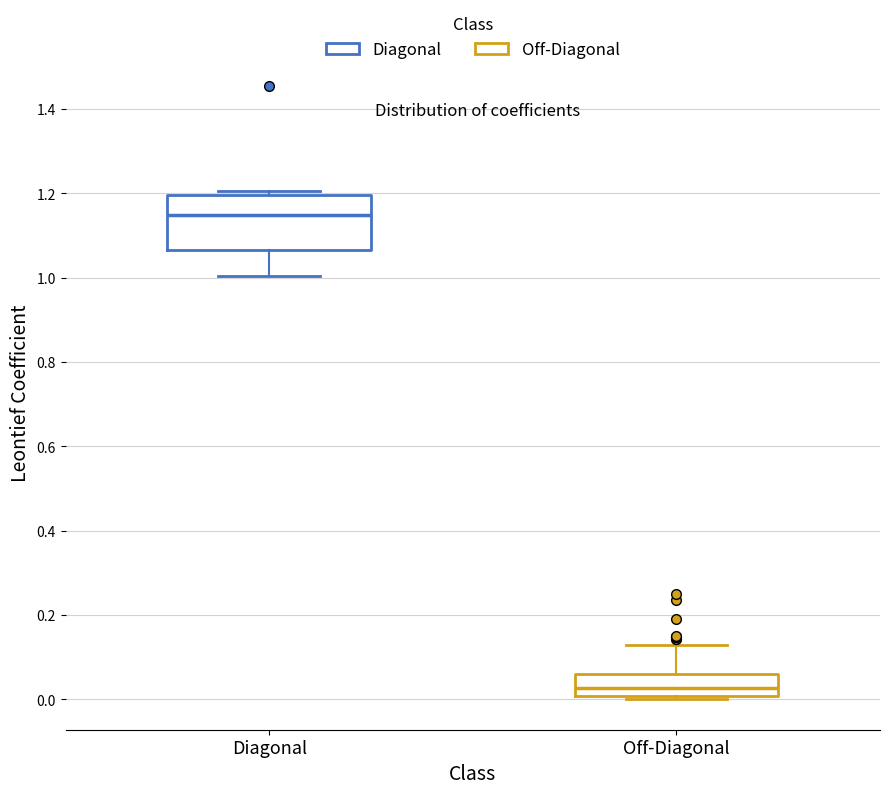

Which box has the highest median line?

Diagonal